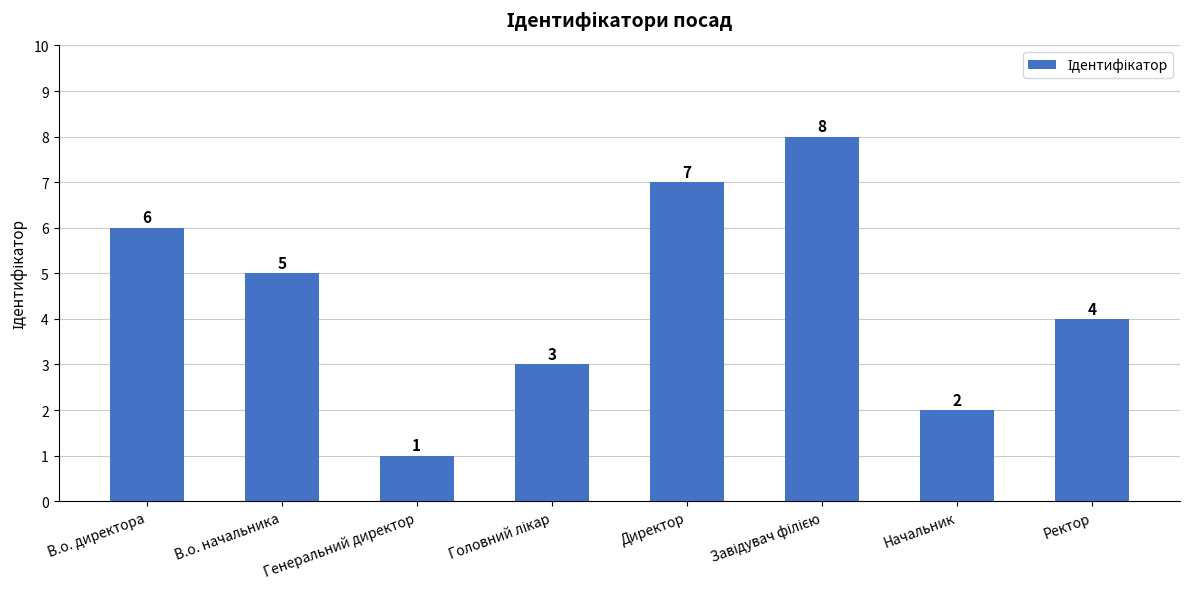

What position from the left is Директор?

5